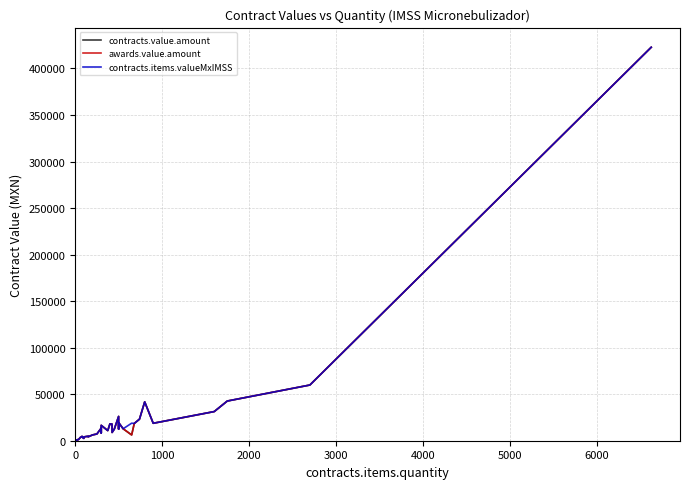

What is the greatest value displayed?

422802.6